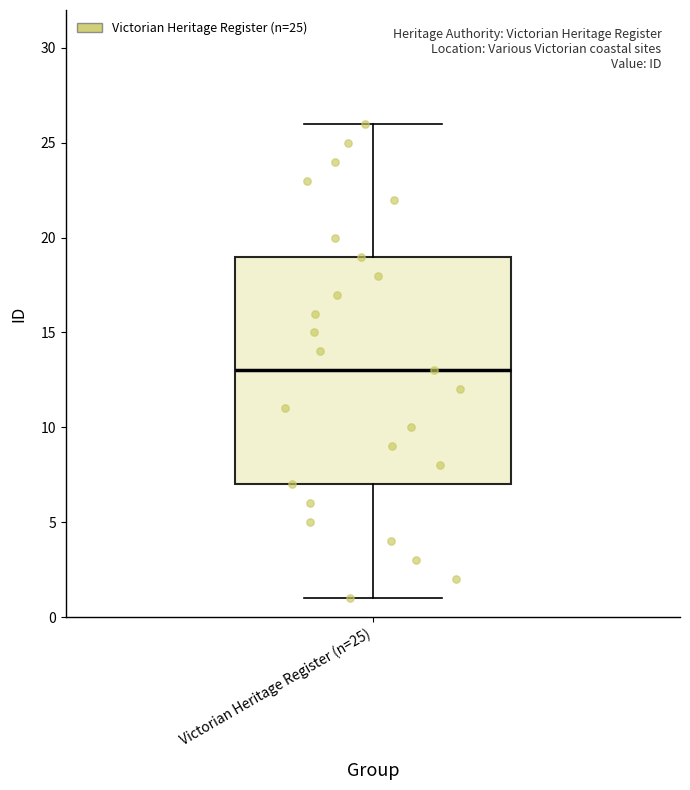

Read this box plot against the y-axis: the position of the median line, the range covered by the box, and the ends of both whiskers. The values are not printed on the chart, so give them approximately, as read against the axis.

median 13, box 7 to 19, whiskers 1 to 26